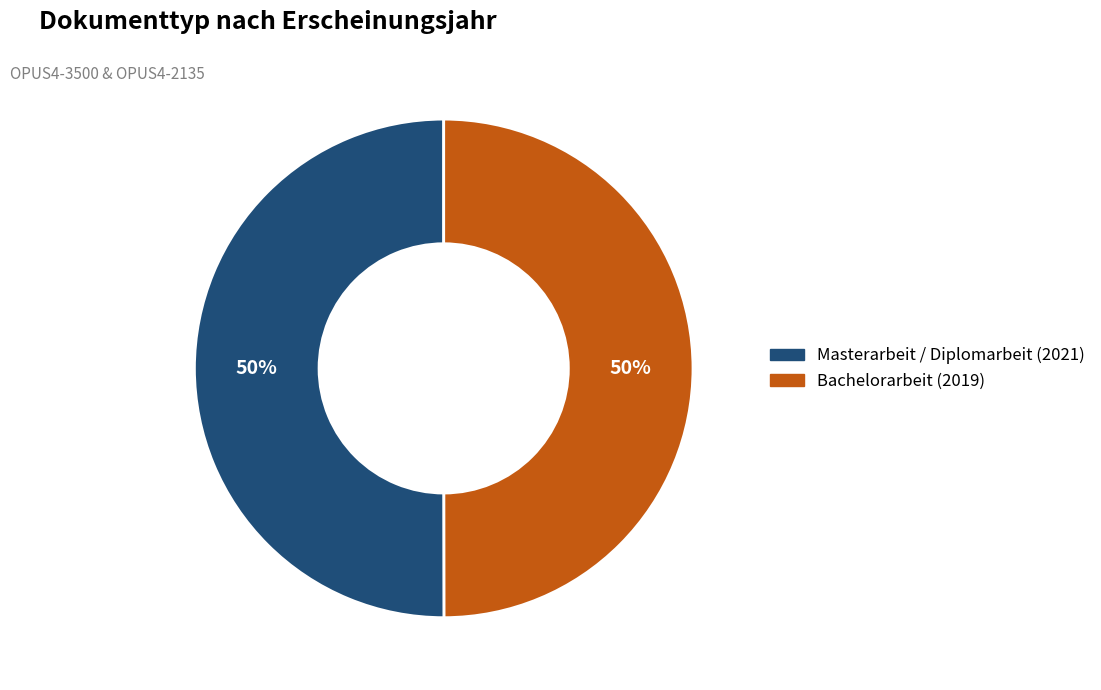

Approximately how many times larger is the value at Masterarbeit / Diplomarbeit (2021) compared to Bachelorarbeit (2019)?

1.0